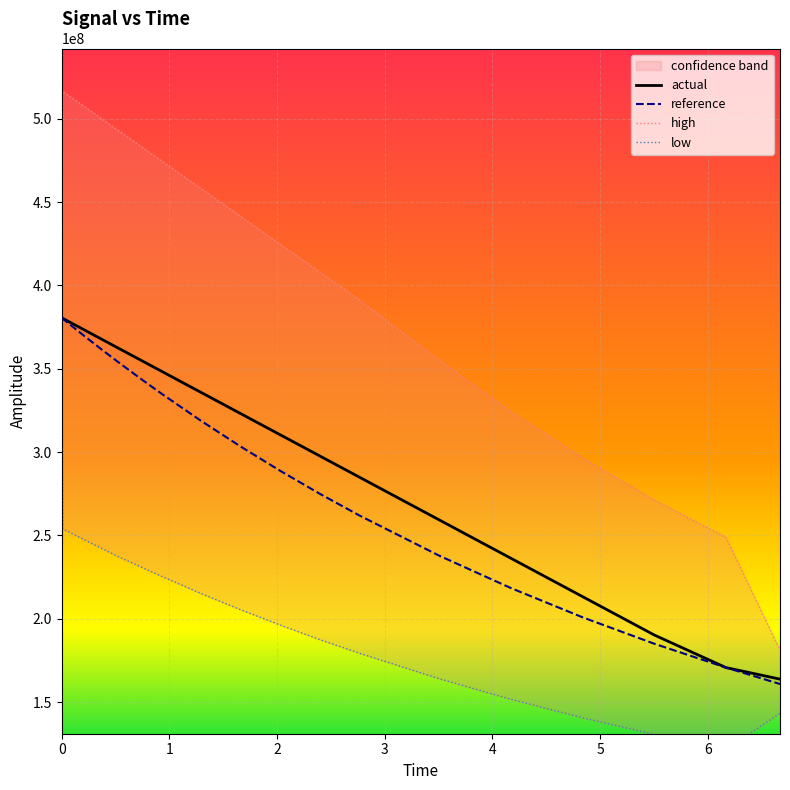

What is the greatest value displayed?

516345312.9